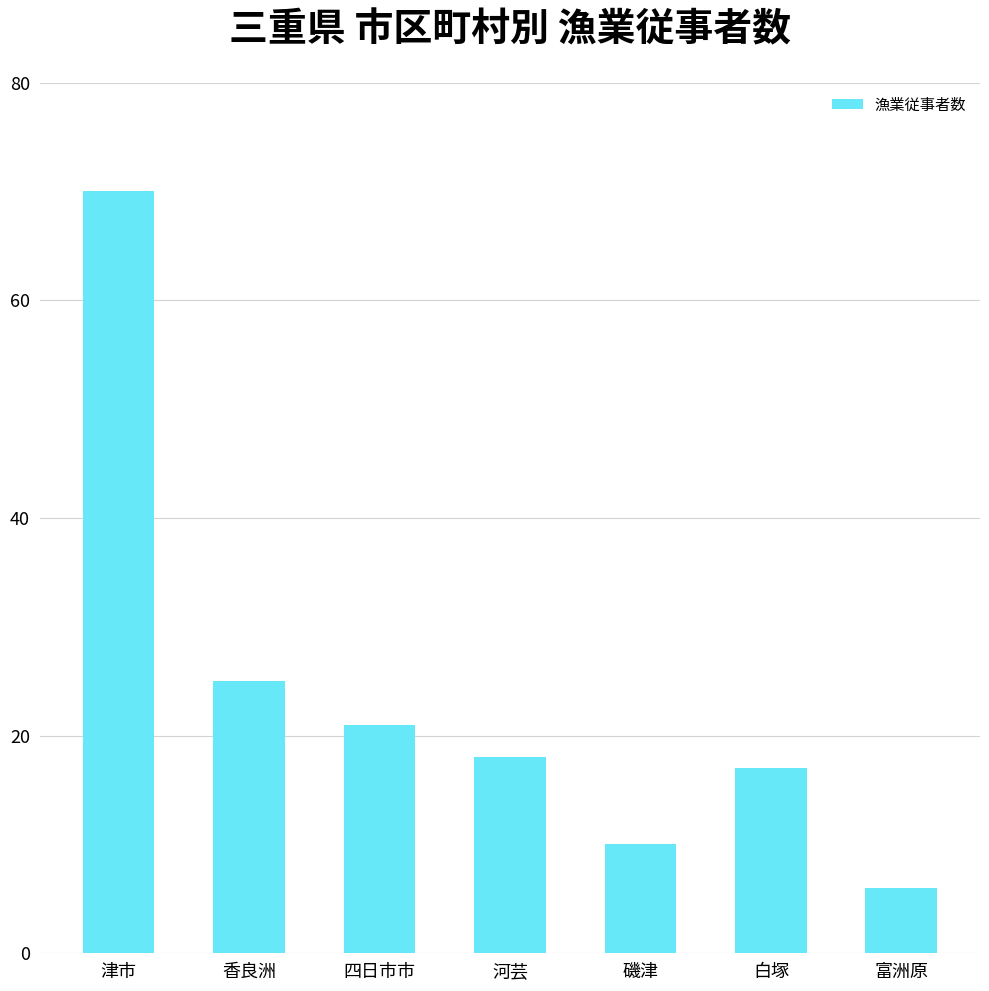

Is it true that the value at 香良洲 is 25?

True